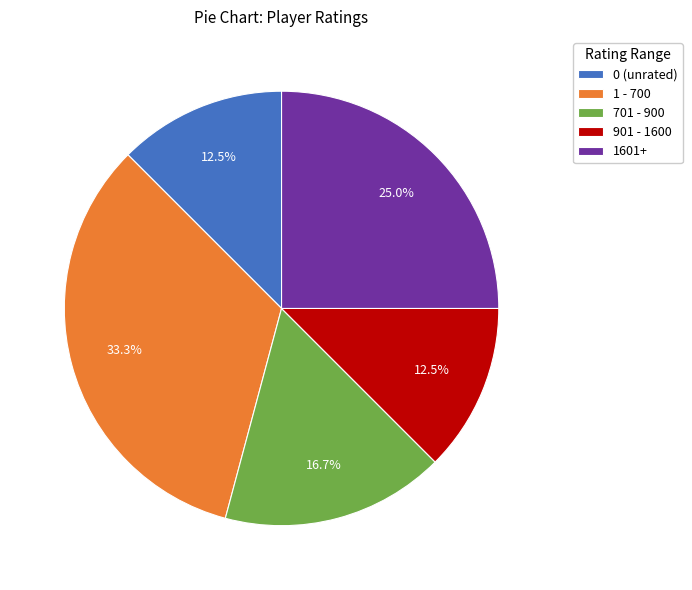

To the nearest percent, what is the average slice percentage?

20%